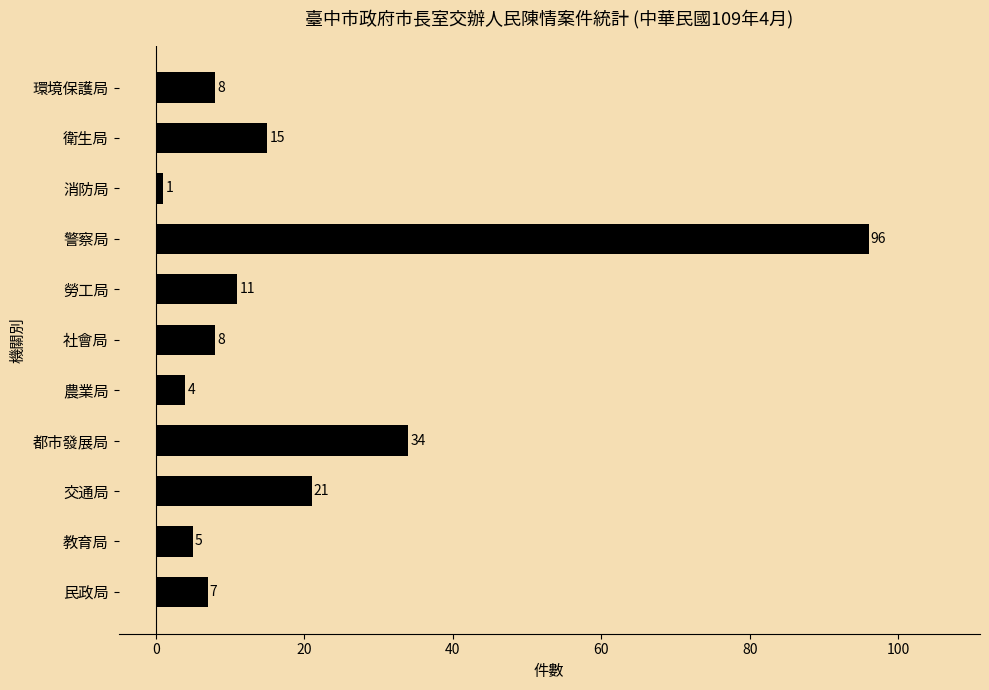

The value at 交通局 is 21. True or false?

True